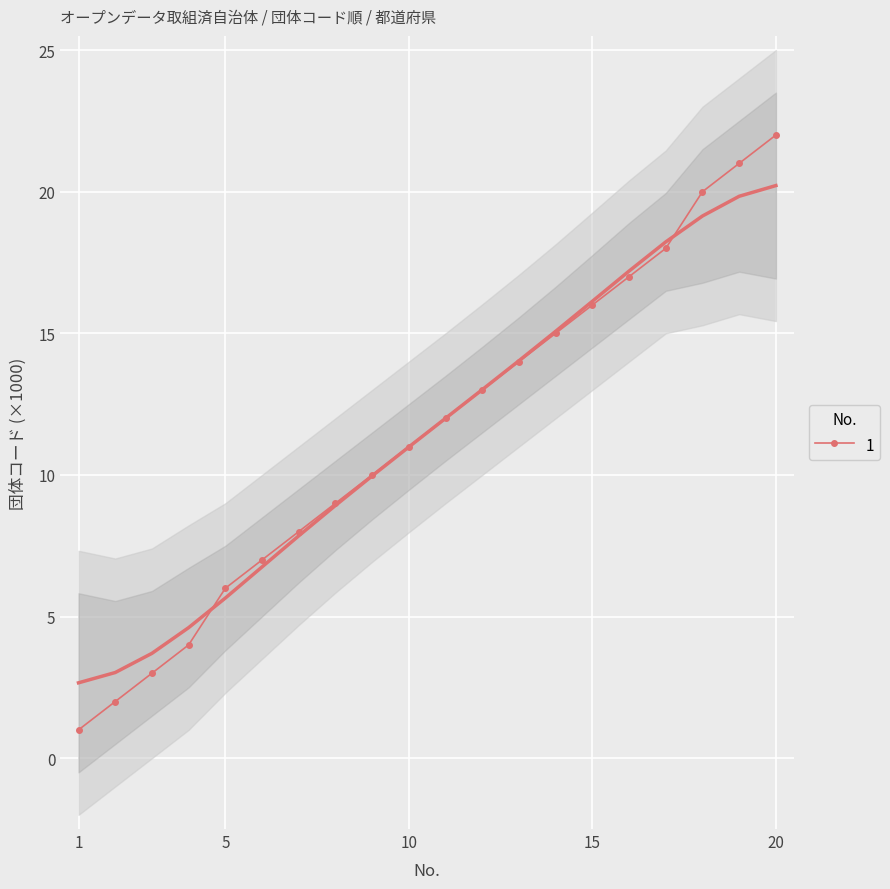

Where does the data first go above 11?

11